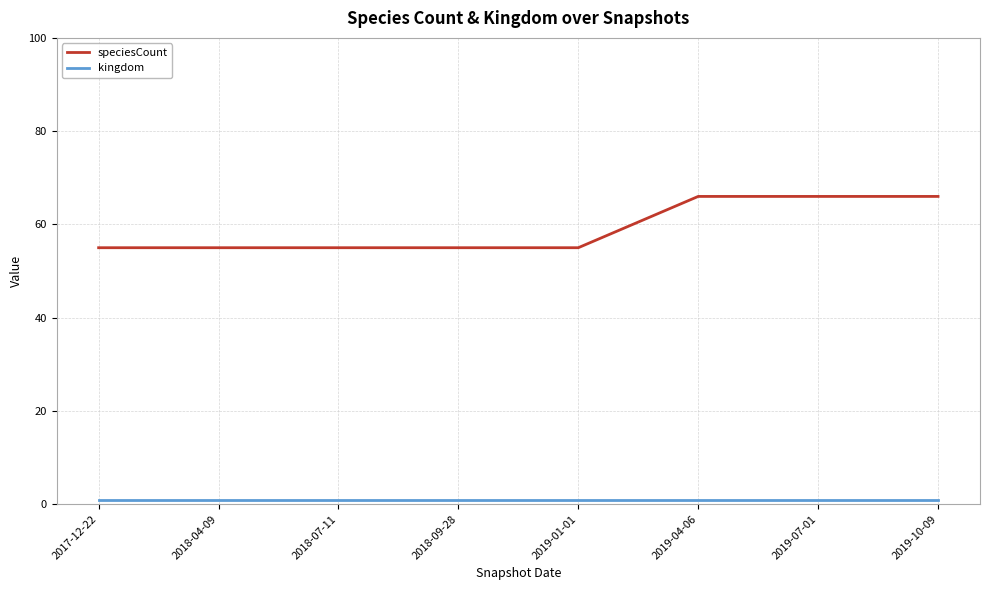

What is the highest value of the speciesCount series?

66